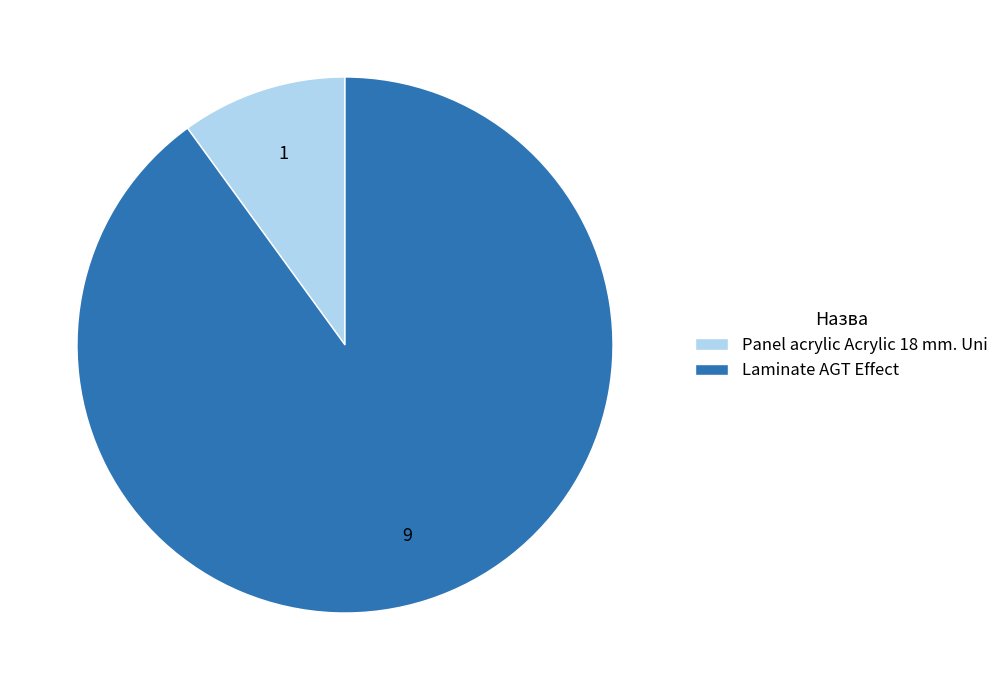

Is the sum of Laminate AGT Effect and Panel acrylic Acrylic 18 mm. Uni greater than half?

Yes